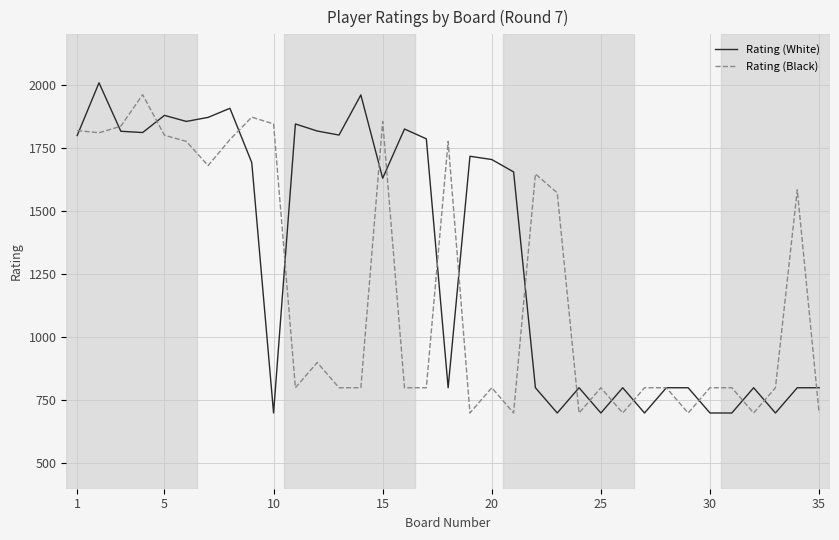

How many lines are shown in the chart?

2